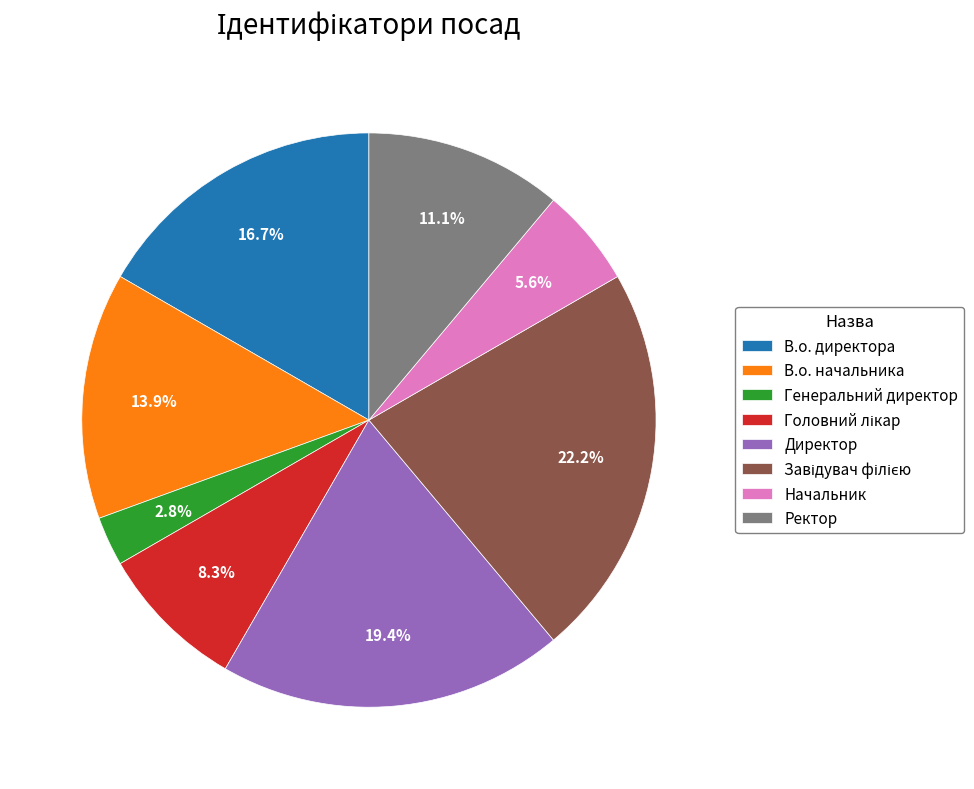

Is it true that Директор is 19% of the pie?

True